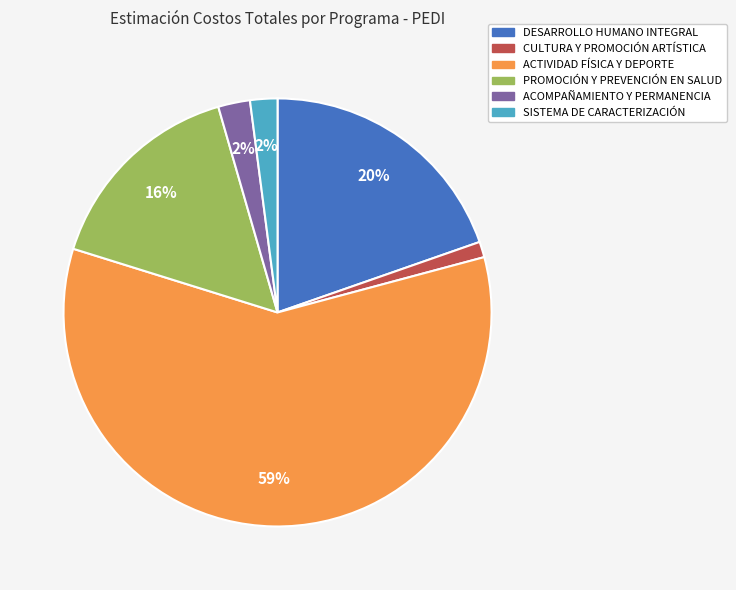

Between DESARROLLO HUMANO INTEGRAL and ACOMPAÑAMIENTO Y PERMANENCIA, which is larger?

DESARROLLO HUMANO INTEGRAL